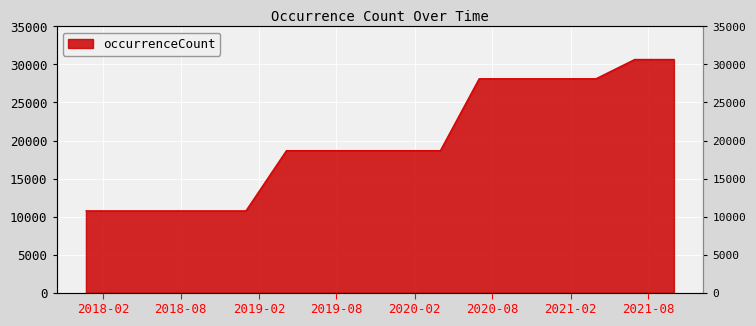

What is the change in value from 2018-09-28 to 2020-10-01?

+17376